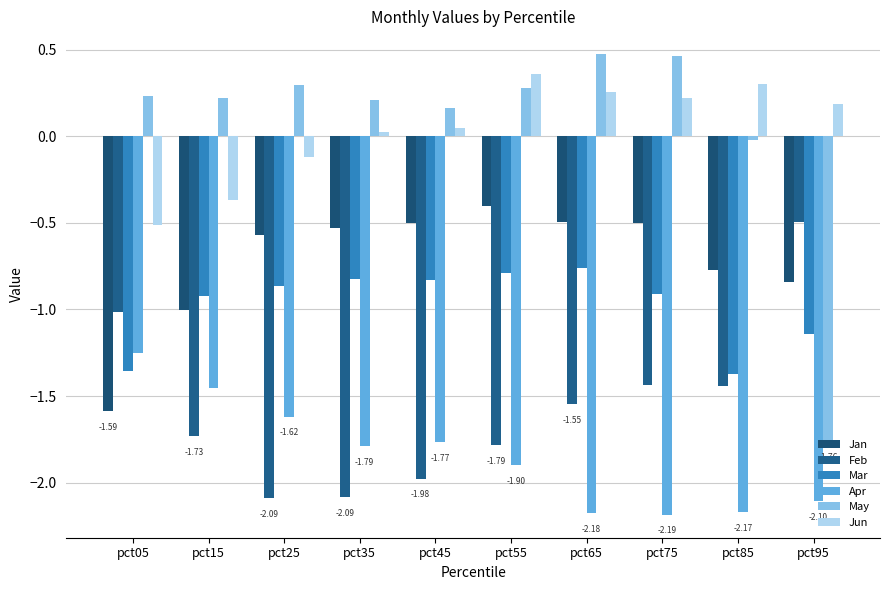

Reading left to right, list all the values displayed in this chart.

Jan: -1.6	-1.0	-0.6	-0.5	-0.5	-0.4	-0.5	-0.5	-0.8	-0.8
Feb: -1.0	-1.7	-2.1	-2.1	-2.0	-1.8	-1.5	-1.4	-1.4	-0.5
Mar: -1.4	-0.9	-0.9	-0.8	-0.8	-0.8	-0.8	-0.9	-1.4	-1.1
Apr: -1.3	-1.5	-1.6	-1.8	-1.8	-1.9	-2.2	-2.2	-2.2	-2.1
May: 0.2	0.2	0.3	0.2	0.2	0.3	0.5	0.5	-0.0	-1.8
Jun: -0.5	-0.4	-0.1	0.0	0.0	0.4	0.3	0.2	0.3	0.2